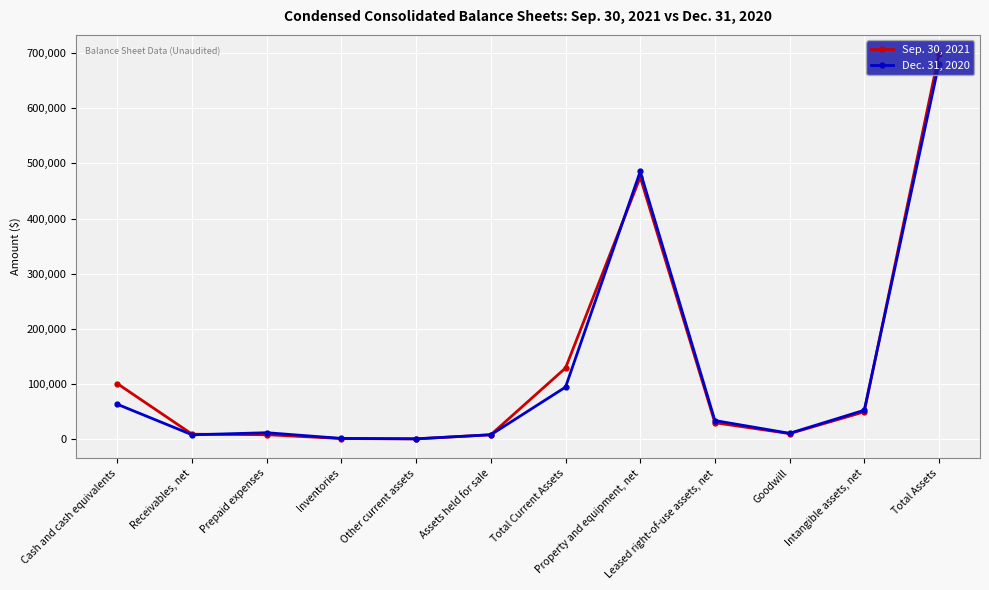

What is the label of the 1st point from the right?

Total Assets